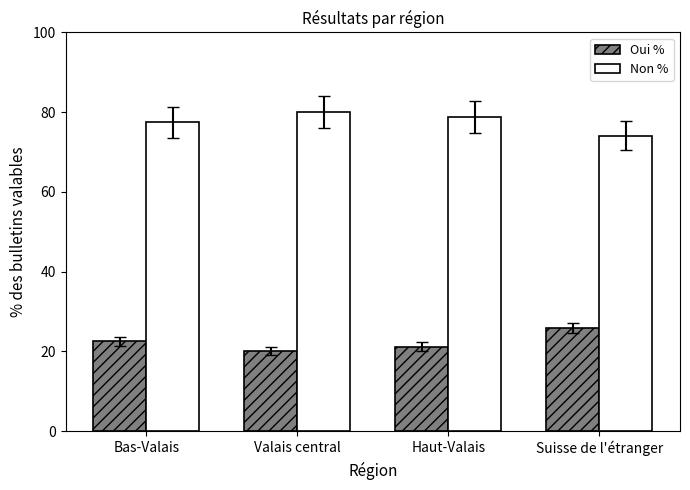

Which category has the highest value across all series?

Valais central